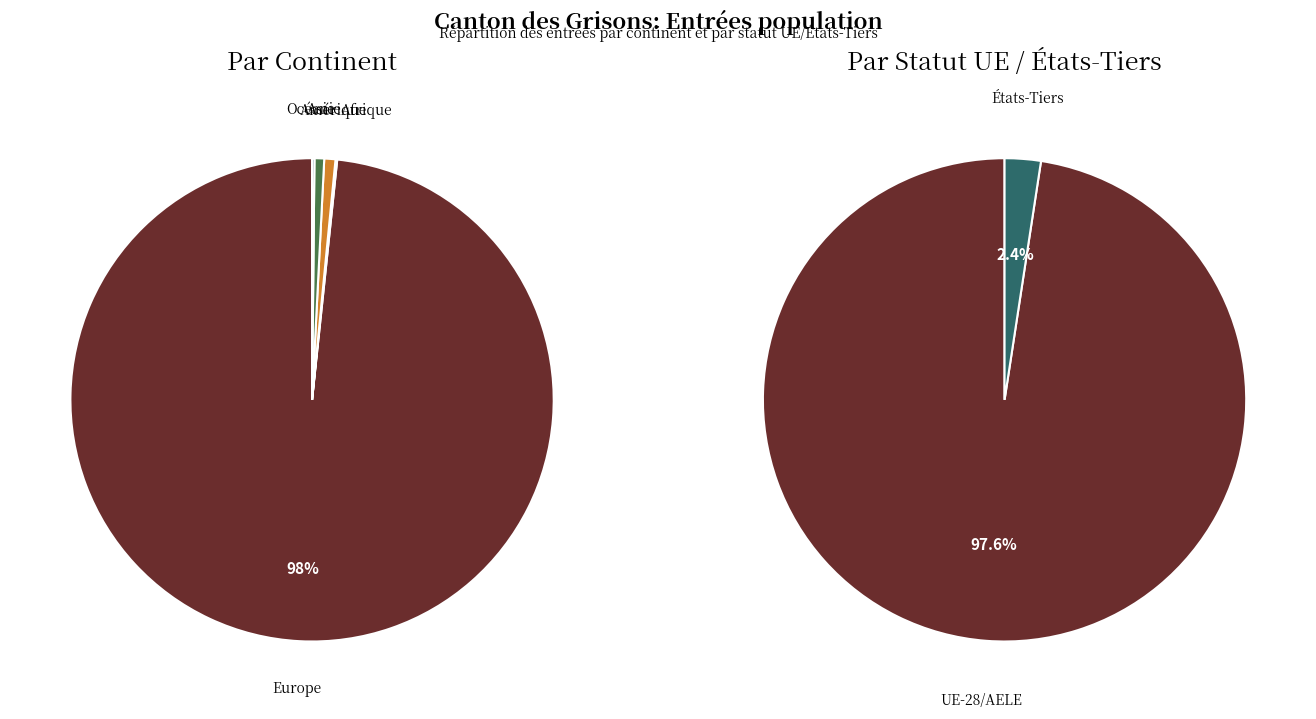

To the nearest percent, what is the difference between the largest and smallest slice percentages?

98%